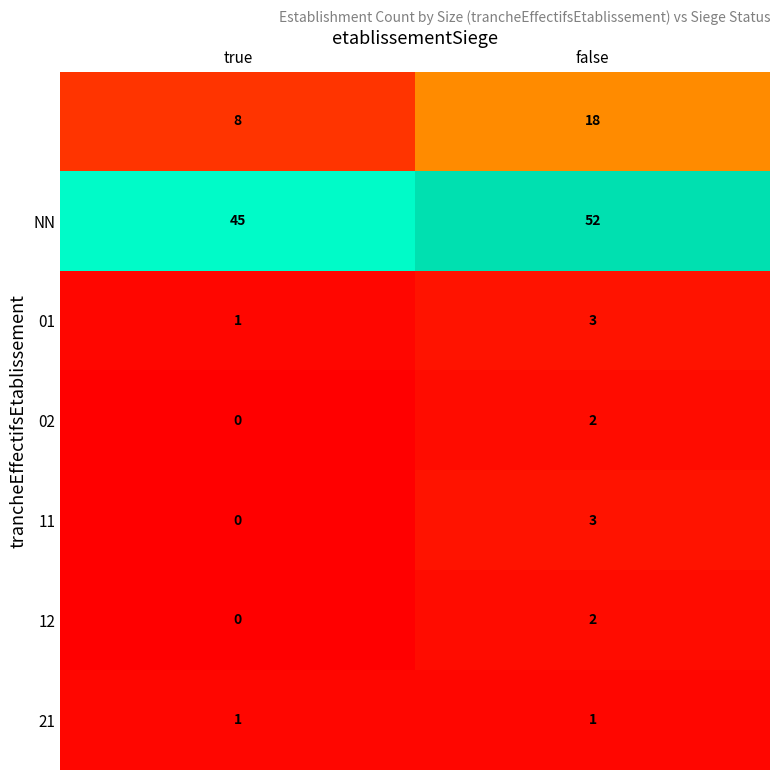

At how many categories does at least one series exceed 9?

2